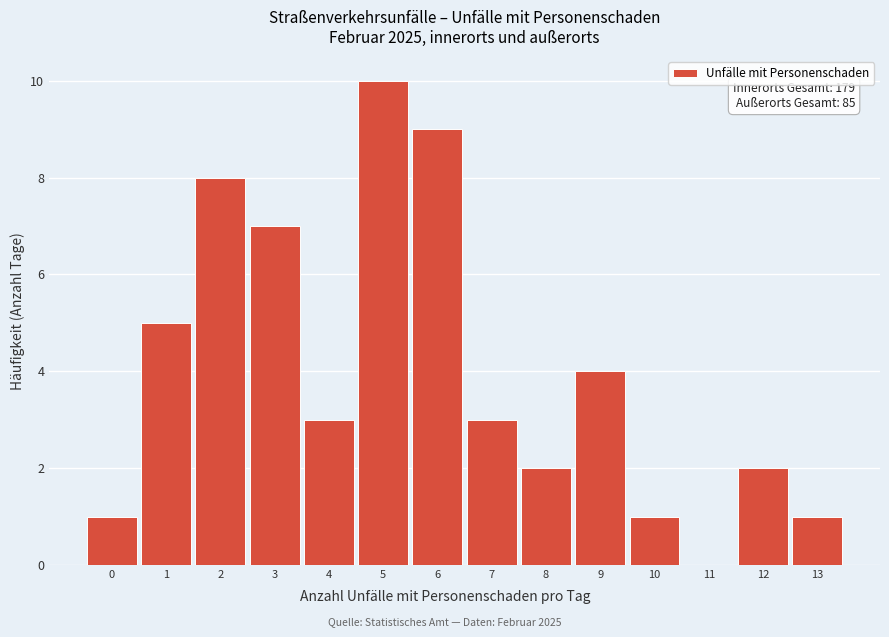

Which range on the x-axis has the tallest bar?

4.5 to 5.5